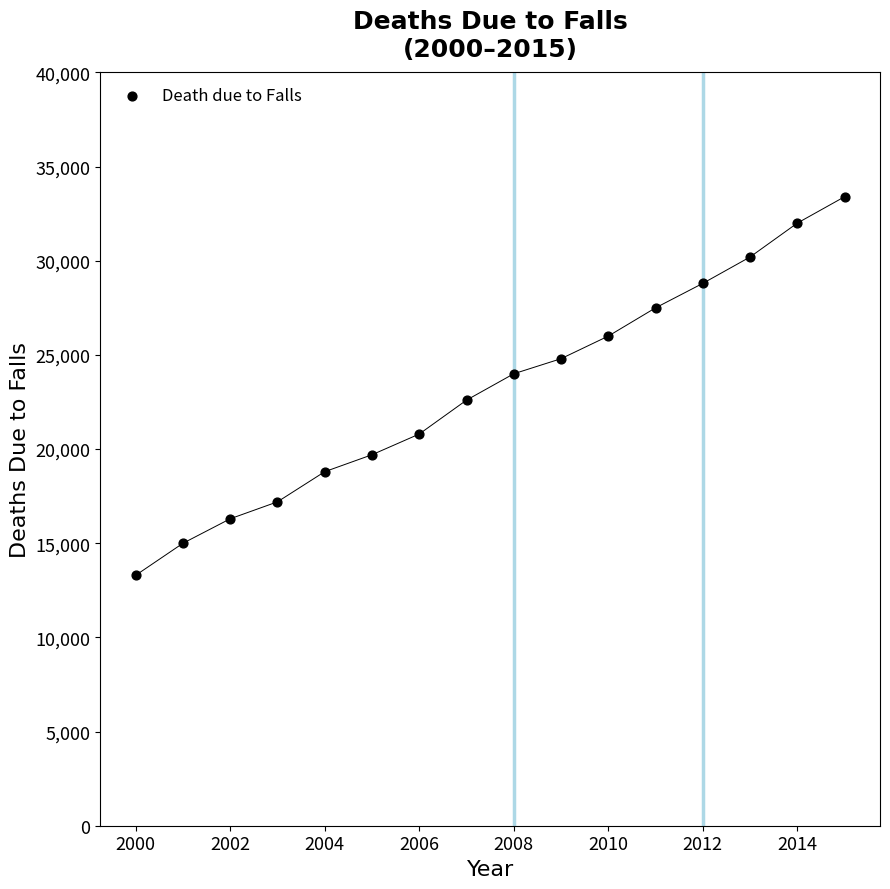

What is the range of Y values (max minus min)?

20100